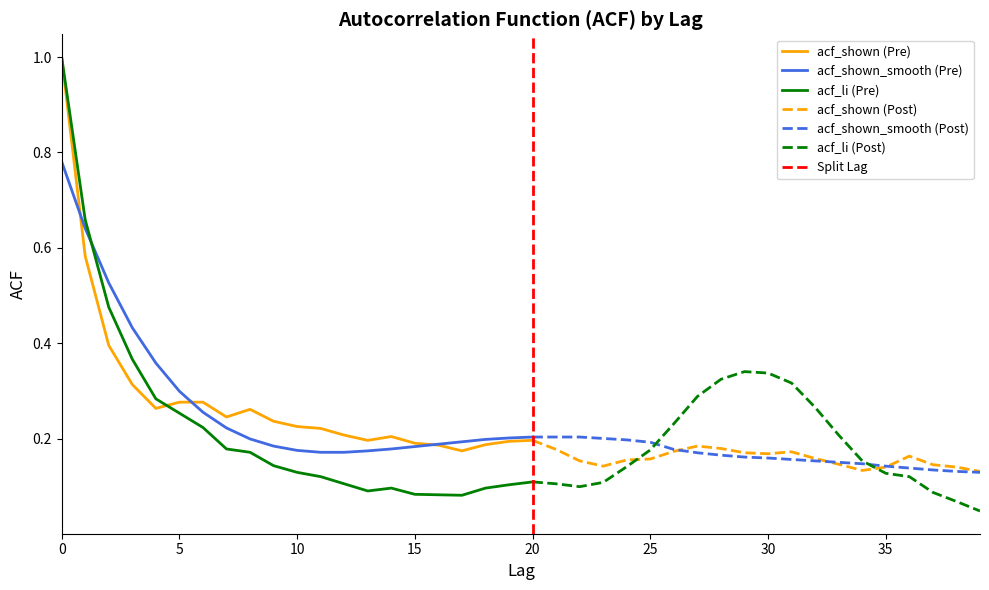

What is the total value across all series at 8?

0.6